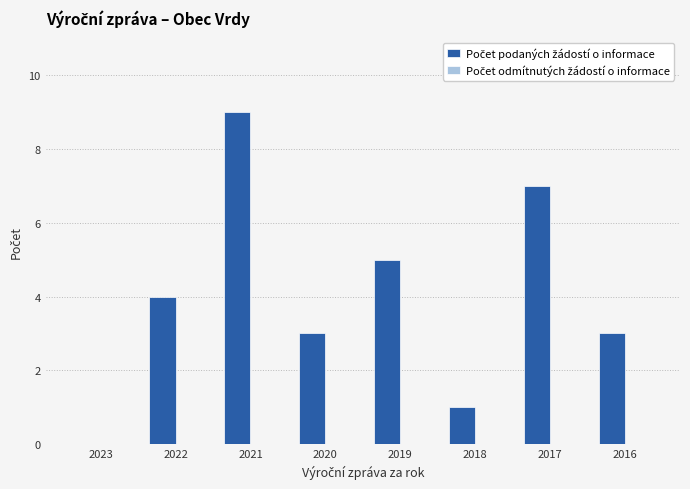

The value at 2023 is 4. True or false?

False